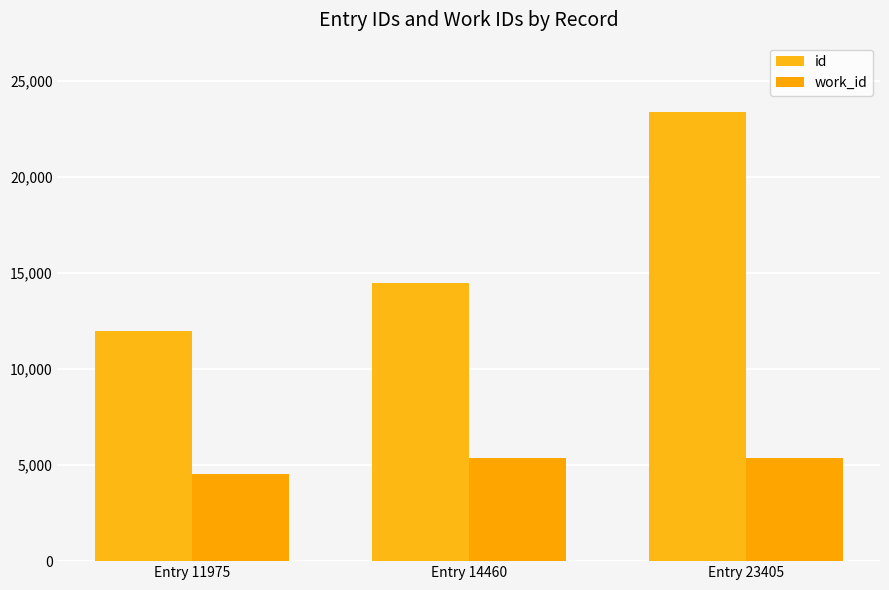

Is it true that id equals 16154 at Entry 23405?

False